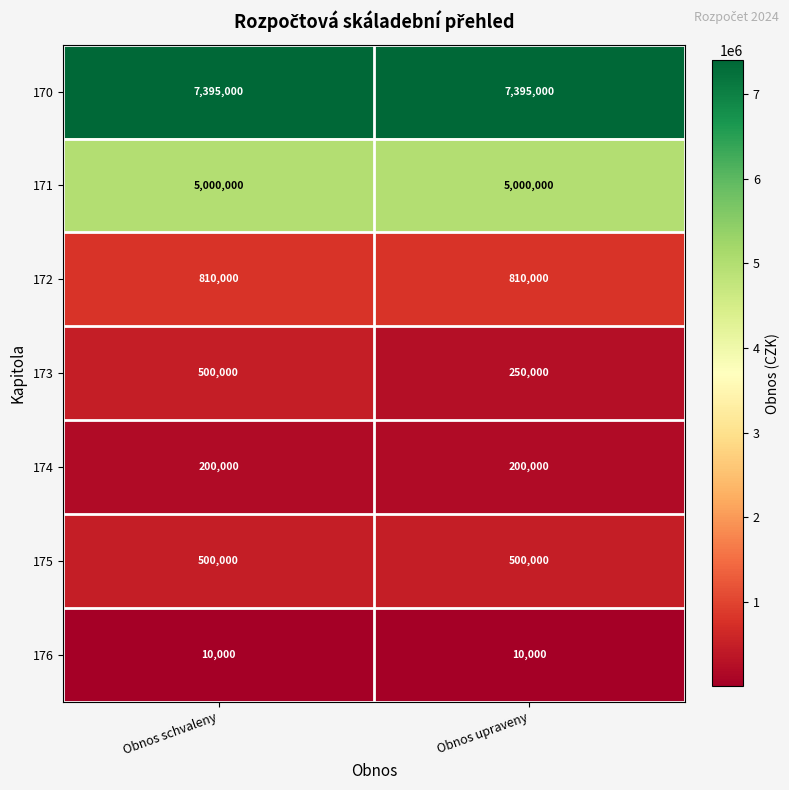

What is the sum of the 171 values at Obnos upraveny and Obnos schvaleny?

10000000